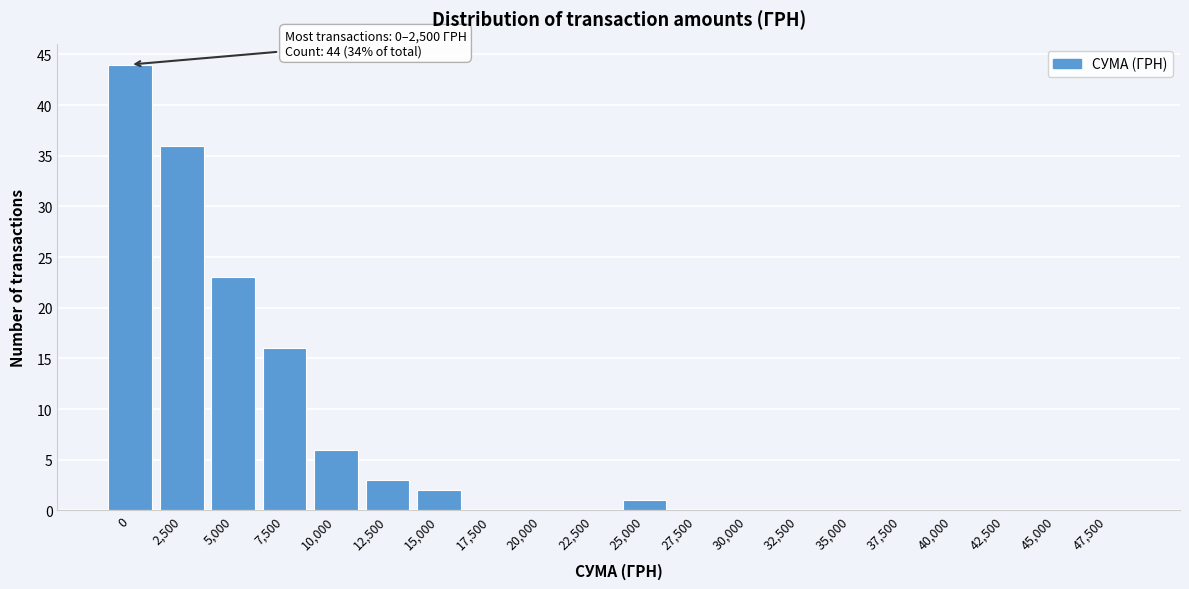

Reading right to left, what are all the values shown in this chart?

47,500=0	45,000=0	42,500=0	40,000=0	37,500=0	35,000=0	32,500=0	30,000=0	27,500=0	25,000=1	22,500=0	20,000=0	17,500=0	15,000=2	12,500=3	10,000=6	7,500=16	5,000=23	2,500=36	0=44